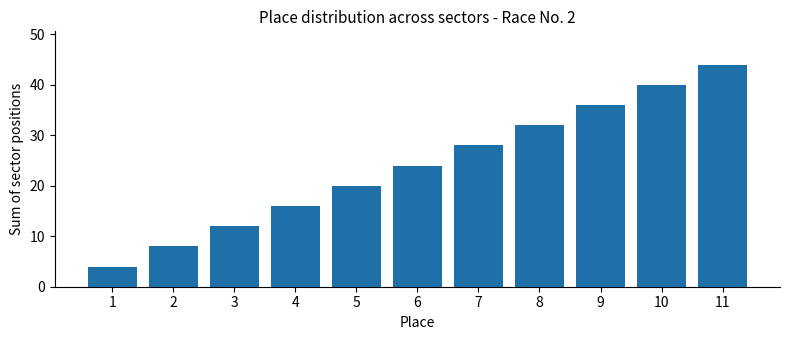

Which label corresponds to the largest value in the chart?

11